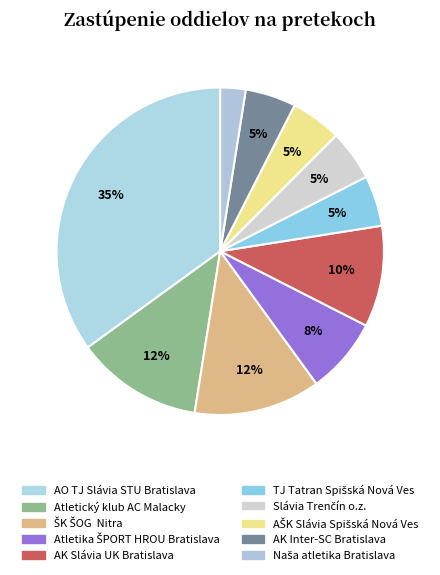

Count the number of slices in the pie.

10